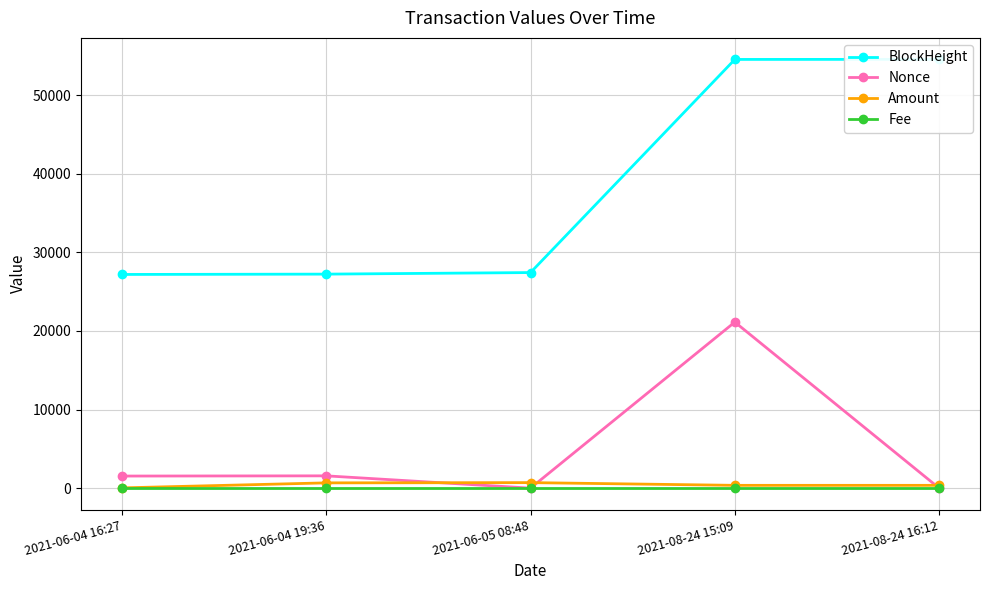

How many lines are shown in the chart?

4